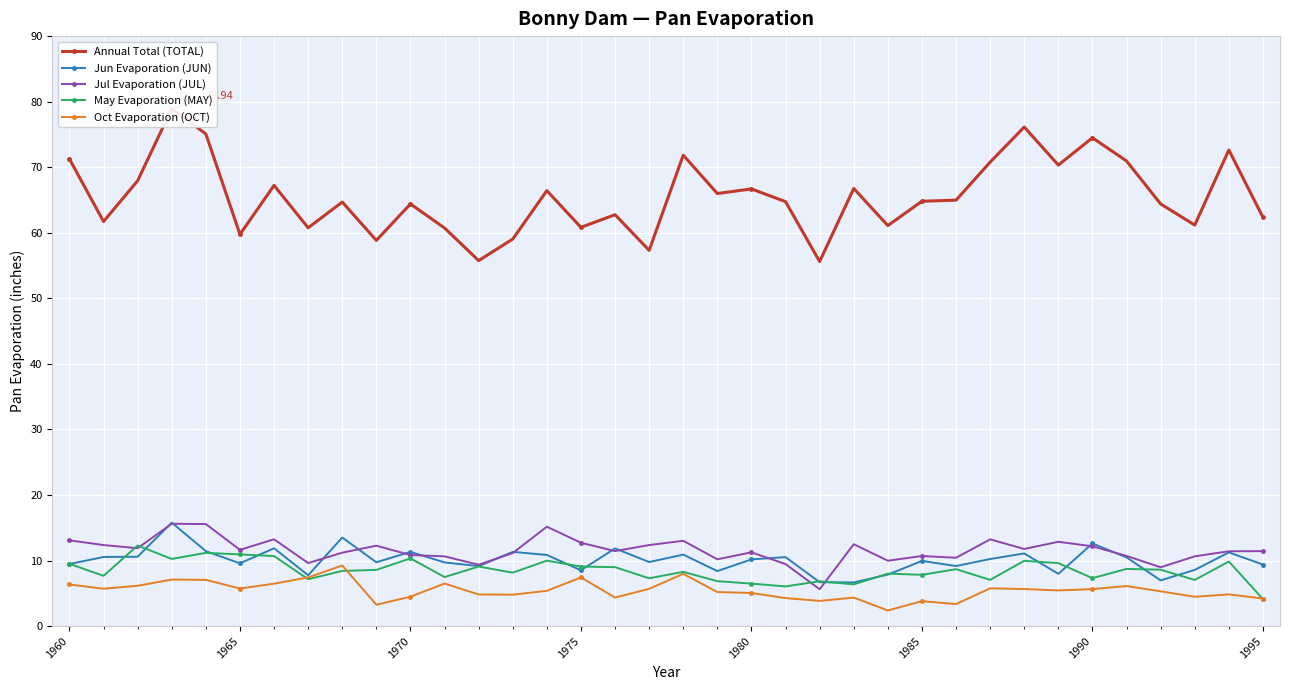

True or false: Jun Evaporation (JUN) has more than 1 interior local peaks.

True